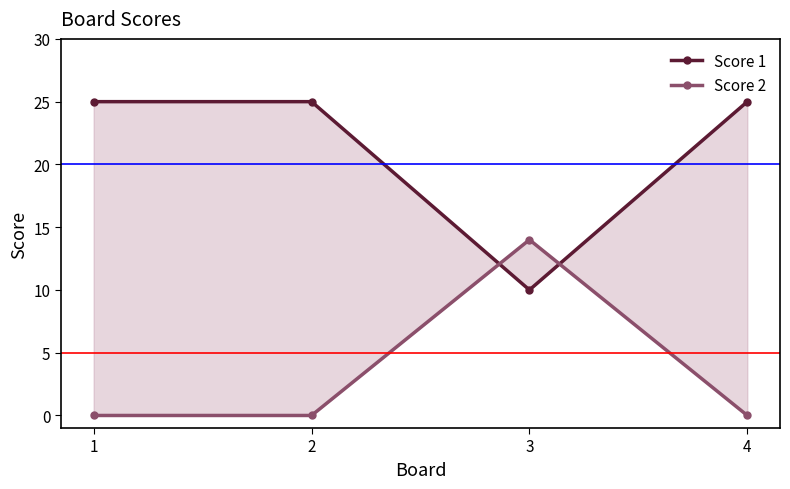

Count the number of categories in the chart.

4